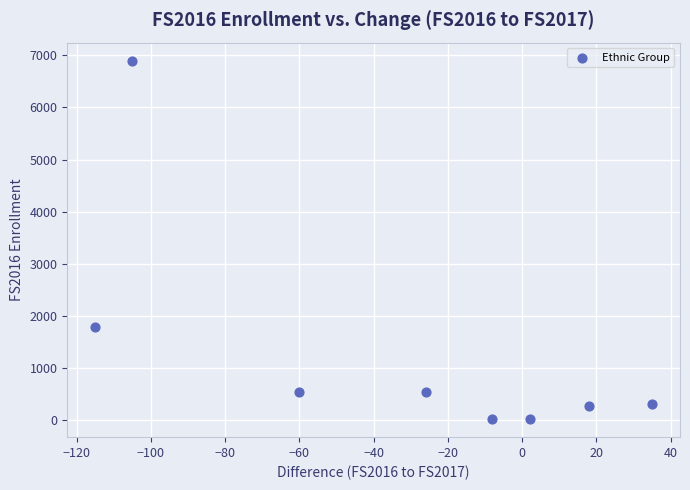

What is the average Y value?

1300